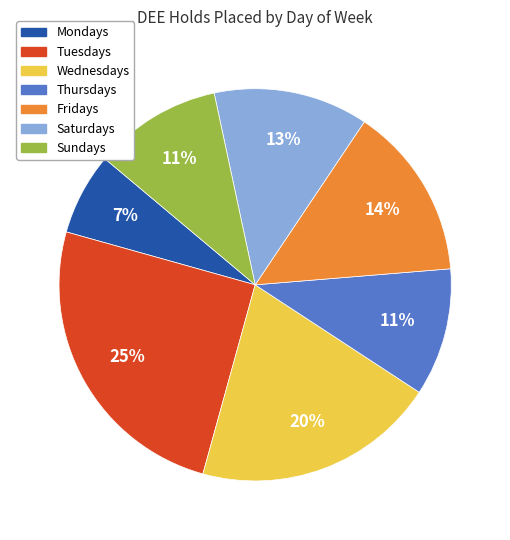

Does any single category account for the majority?

No